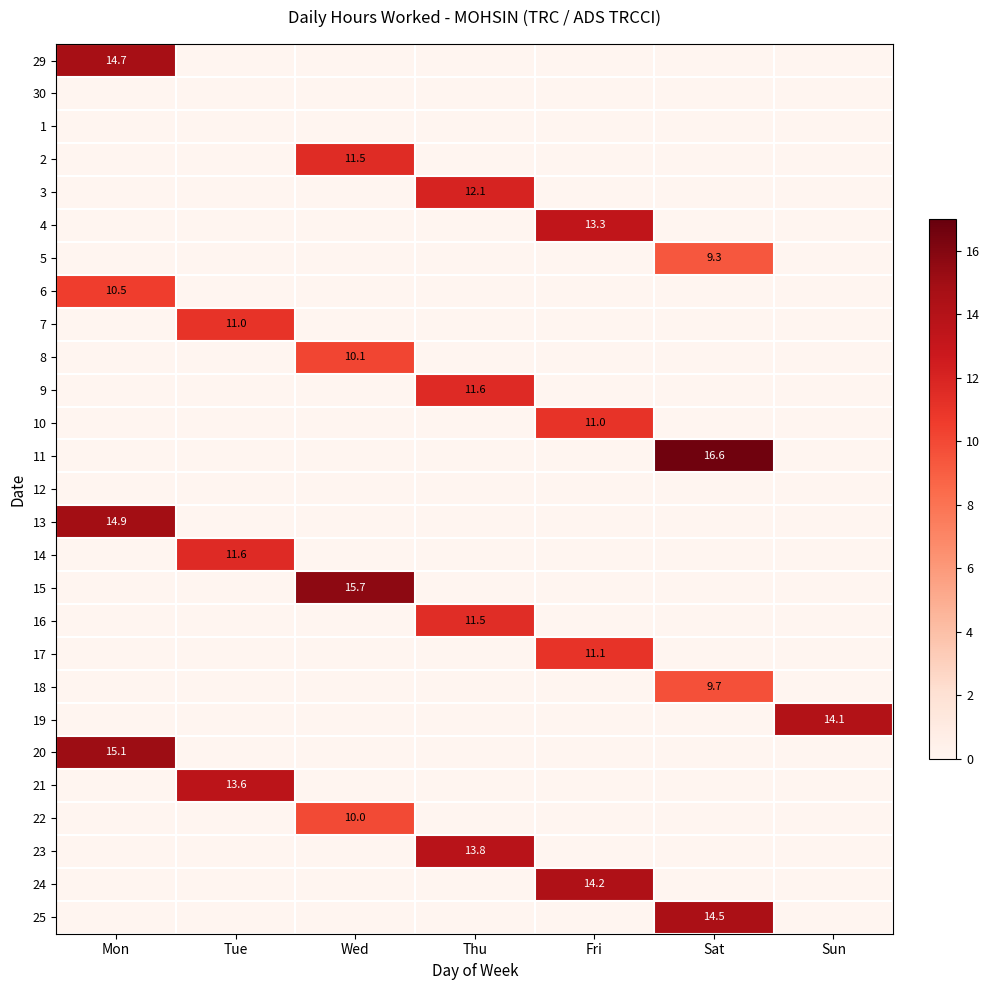

At how many categories does at least one series exceed 5?

7